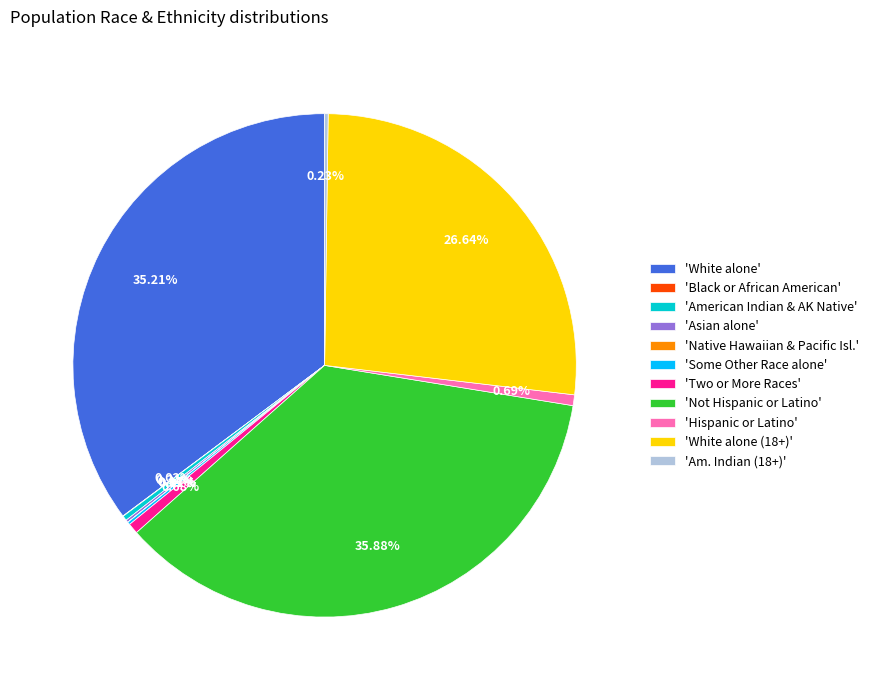

Do 'Two or More Races' and 'White alone (18+)' together represent more than half of the pie?

No